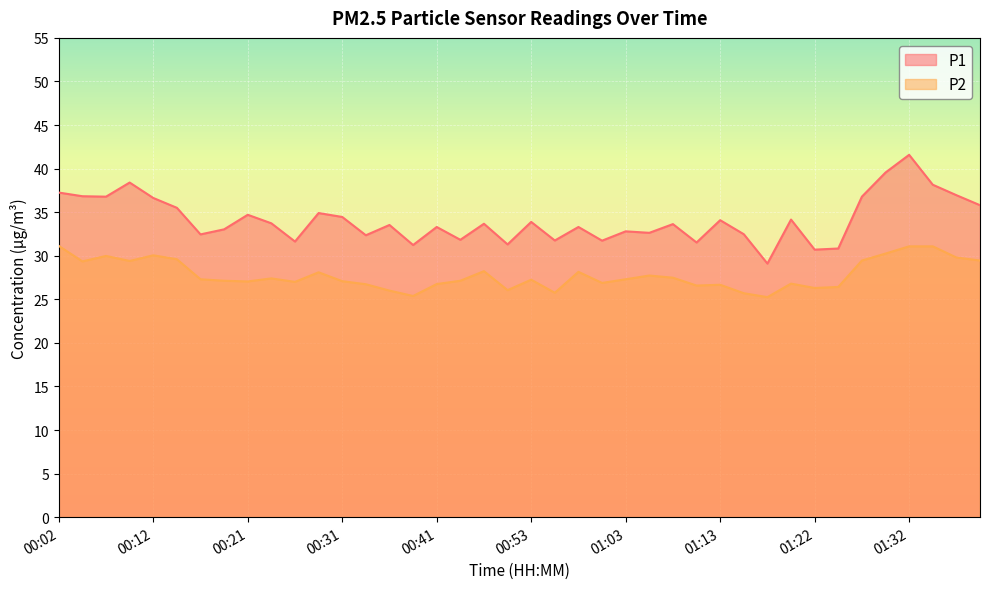

In P1, how many points are lower than both neighbors (excluding endpoints)?

13